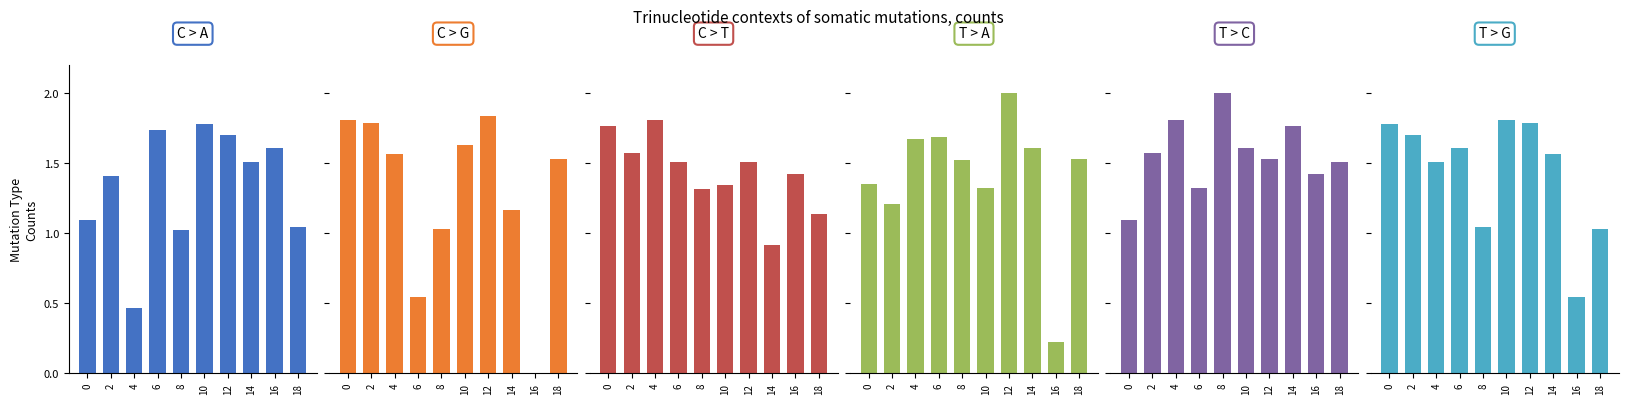

What is the sum of all T > G values?

14.4